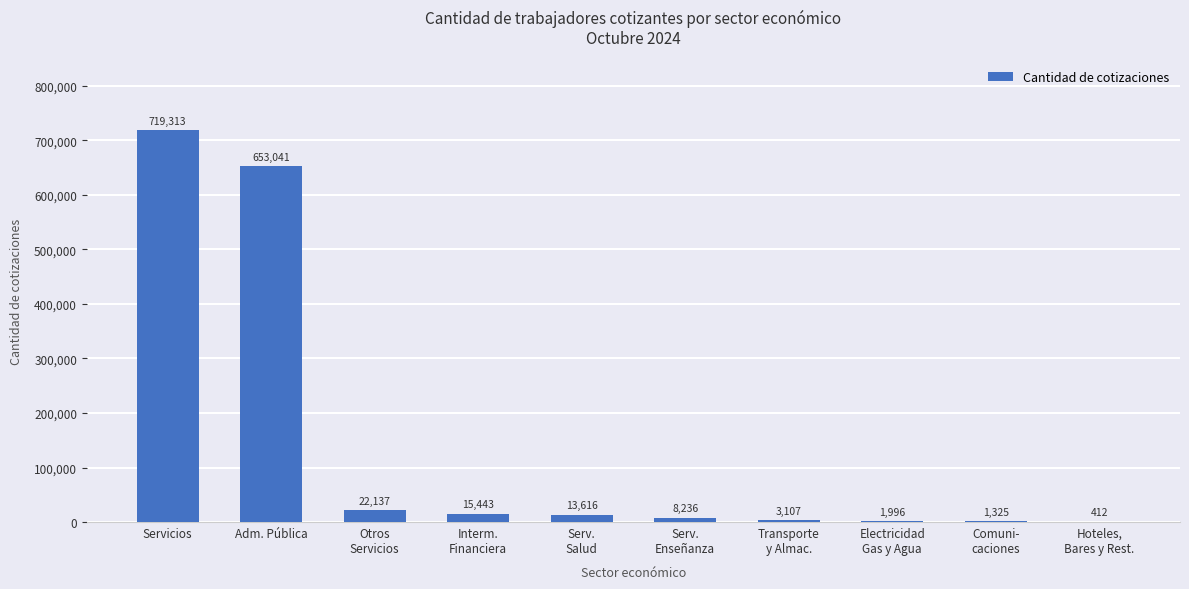

Reading left to right, list all the values displayed in this chart.

Servicios=719313	Adm. Pública=653041	Otros
Servicios=22137	Interm.
Financiera=15443	Serv.
Salud=13616	Serv.
Enseñanza=8236	Transporte
y Almac.=3107	Electricidad
Gas y Agua=1996	Comuni-
caciones=1325	Hoteles,
Bares y Rest.=412